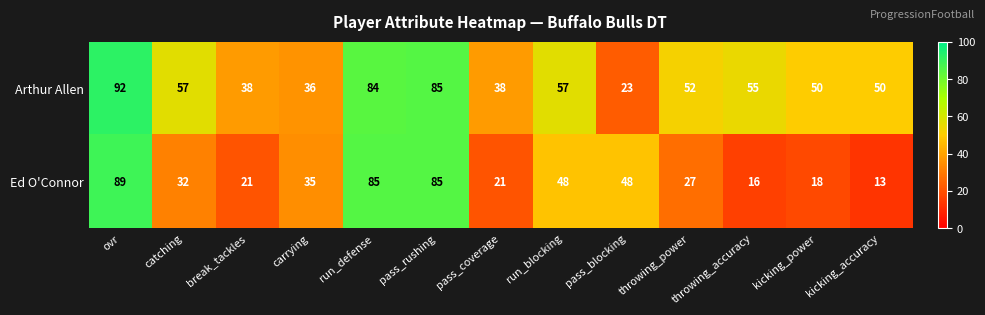

At how many categories does at least one series exceed 80?

3